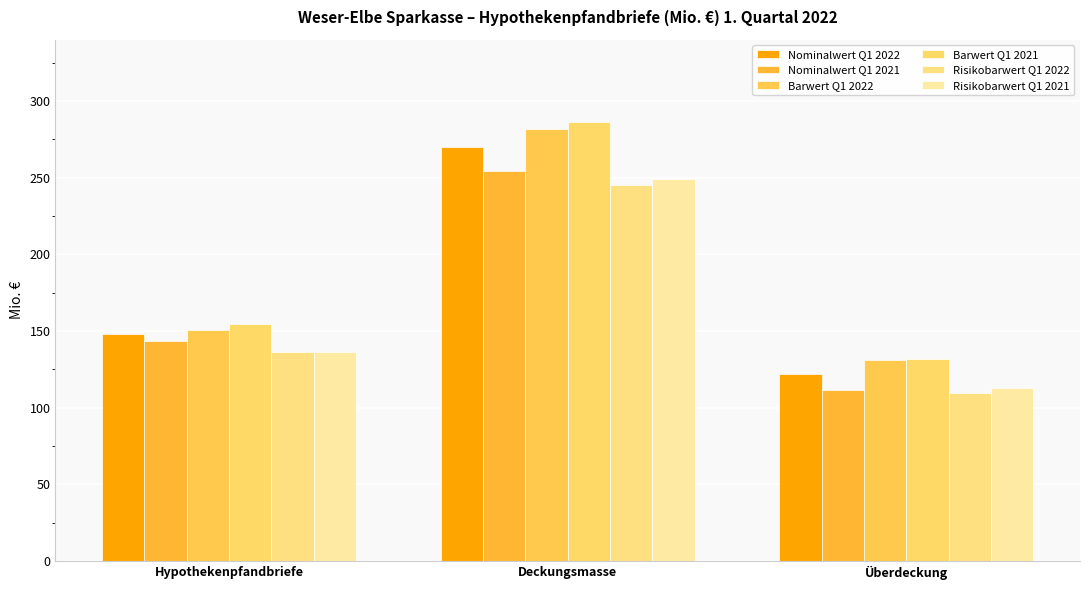

At which category is the sum across all series the highest?

Deckungsmasse